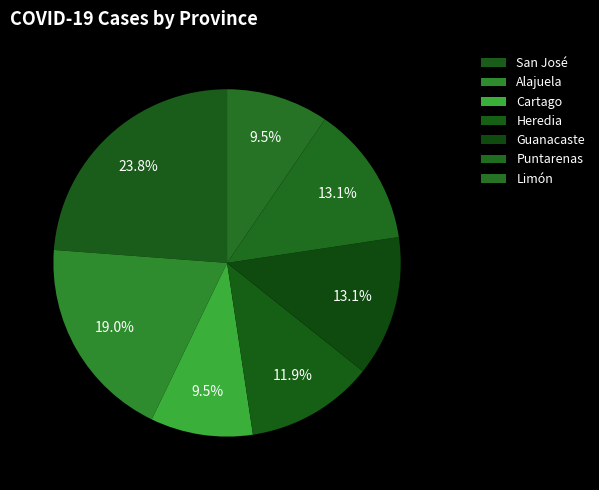

Which slice is the largest?

San José